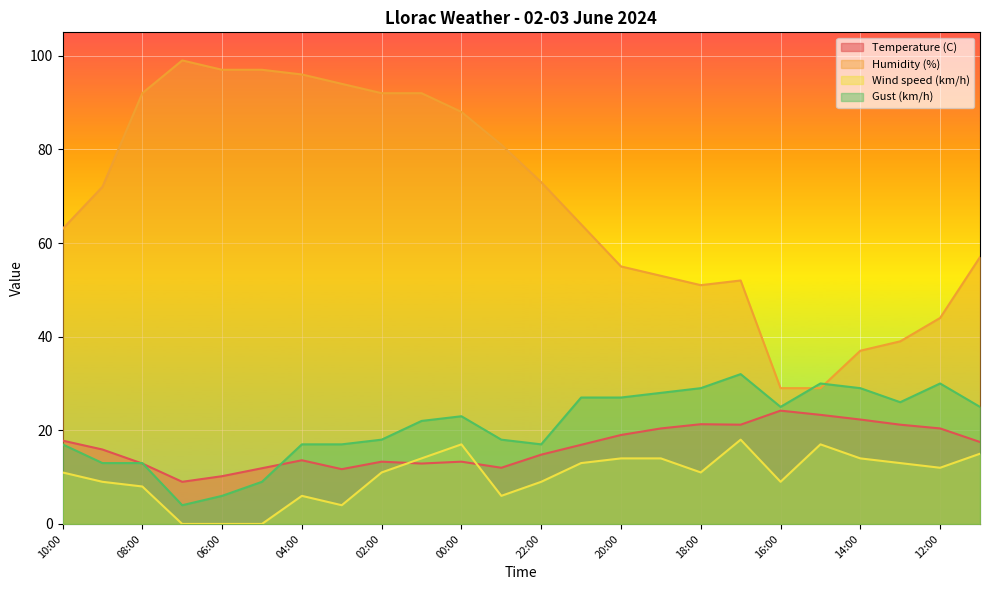

Rank the series by their maximum value, from lowest to highest.

Wind speed (km/h), Temperature (C), Gust (km/h), Humidity (%)